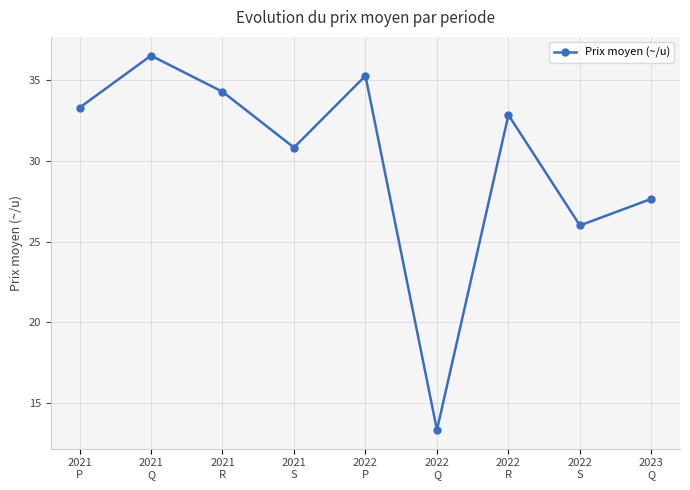

What position from the left is 2022
Q?

6